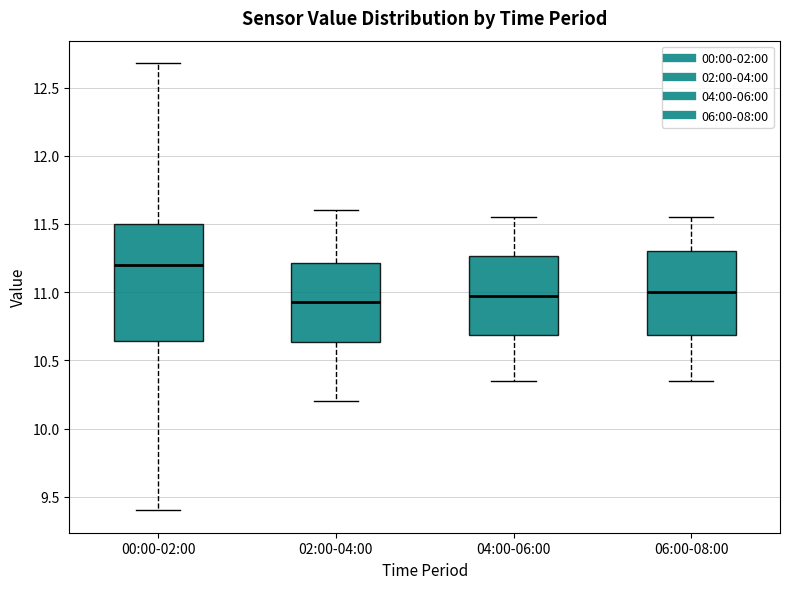

Reading left to right, read every box against the y-axis: the position of its median line, the range the box covers, and the ends of its whiskers. The values are not printed on the chart, so give them approximately, as read against the axis.

00:00-02:00: median 11.20, box 10.65 to 11.50, whiskers 9.40 to 12.70
02:00-04:00: median 10.95, box 10.65 to 11.20, whiskers 10.20 to 11.60
04:00-06:00: median 11.00, box 10.70 to 11.25, whiskers 10.35 to 11.55
06:00-08:00: median 11.00, box 10.70 to 11.30, whiskers 10.35 to 11.55